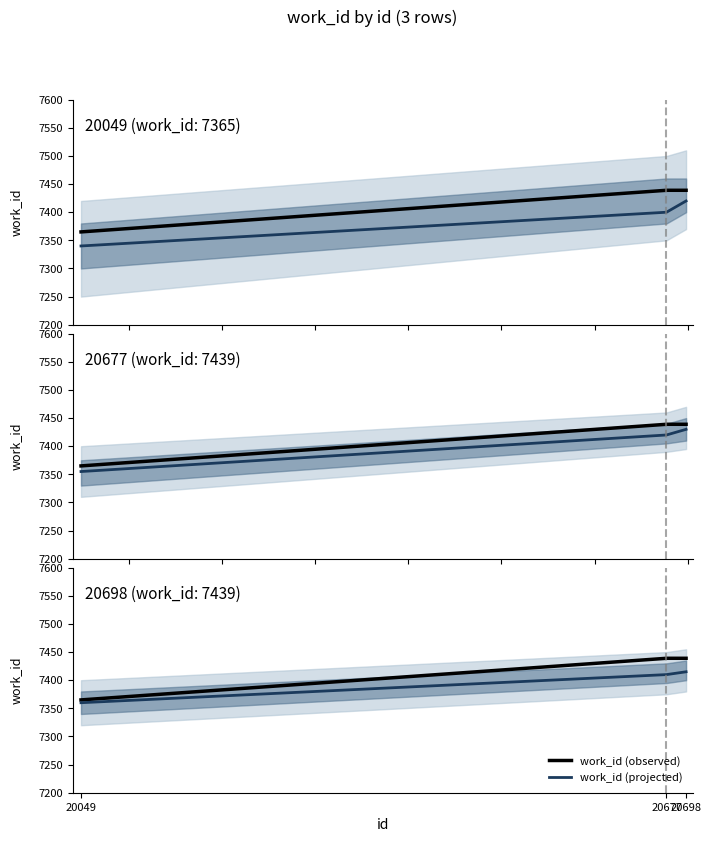

Rank the series by their average value, from highest to lowest.

work_id (observed), work_id (projected)